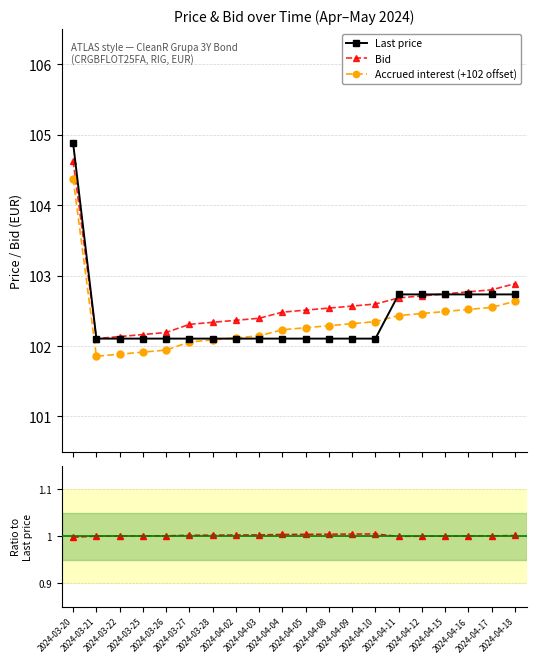

Is it true that Bid equals 0.6 at 2024-03-25?

False